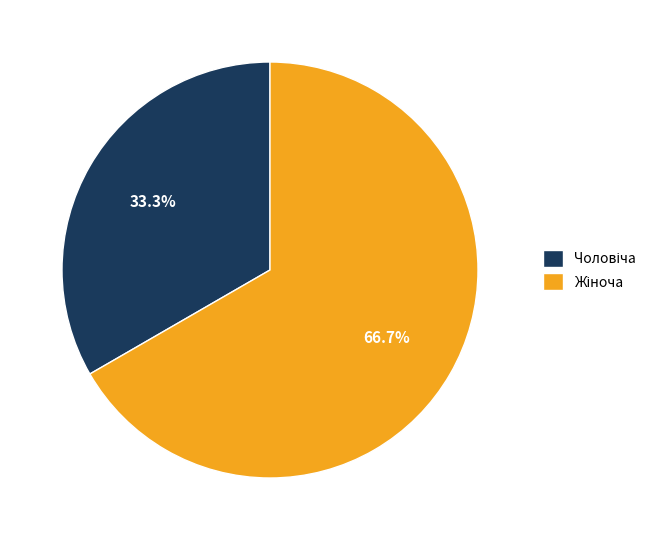

Is there a majority slice in this chart?

Yes